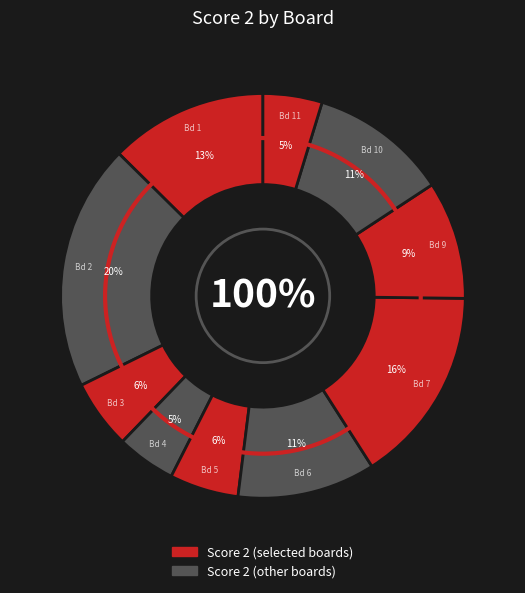

Does 5 represent more than half of the total?

No